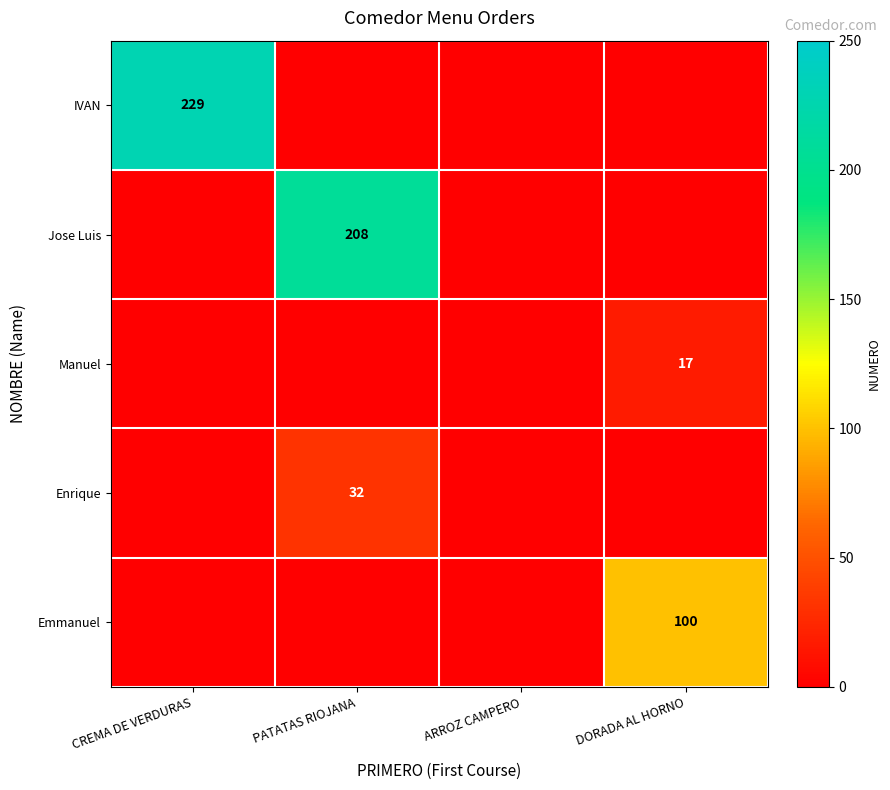

True or false: Emmanuel has a value of -46 at PATATAS RIOJANA.

False